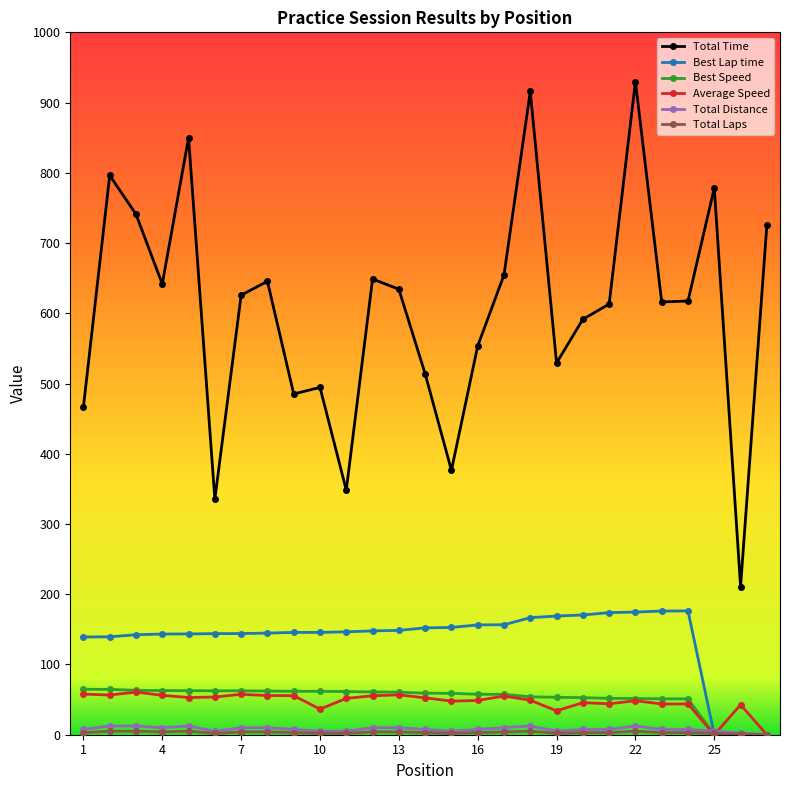

True or false: Total Distance has more than 2 points higher than both neighbors.

True